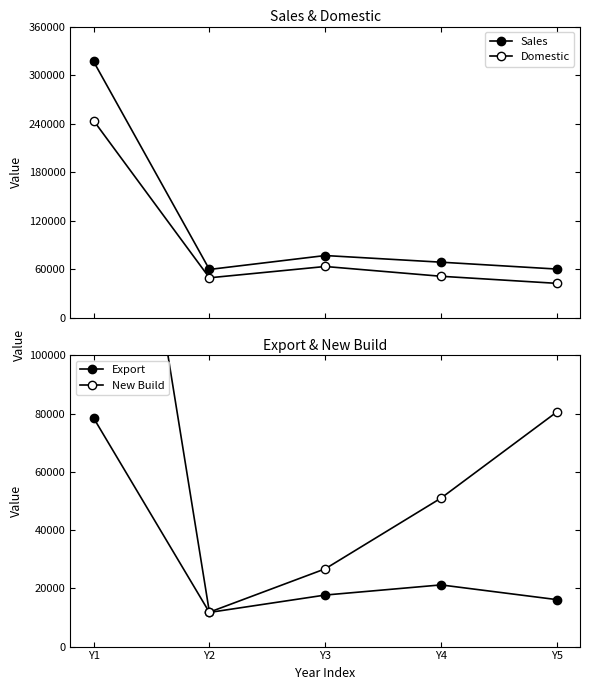

Is it true that Domestic equals 23111 at Y3?

False